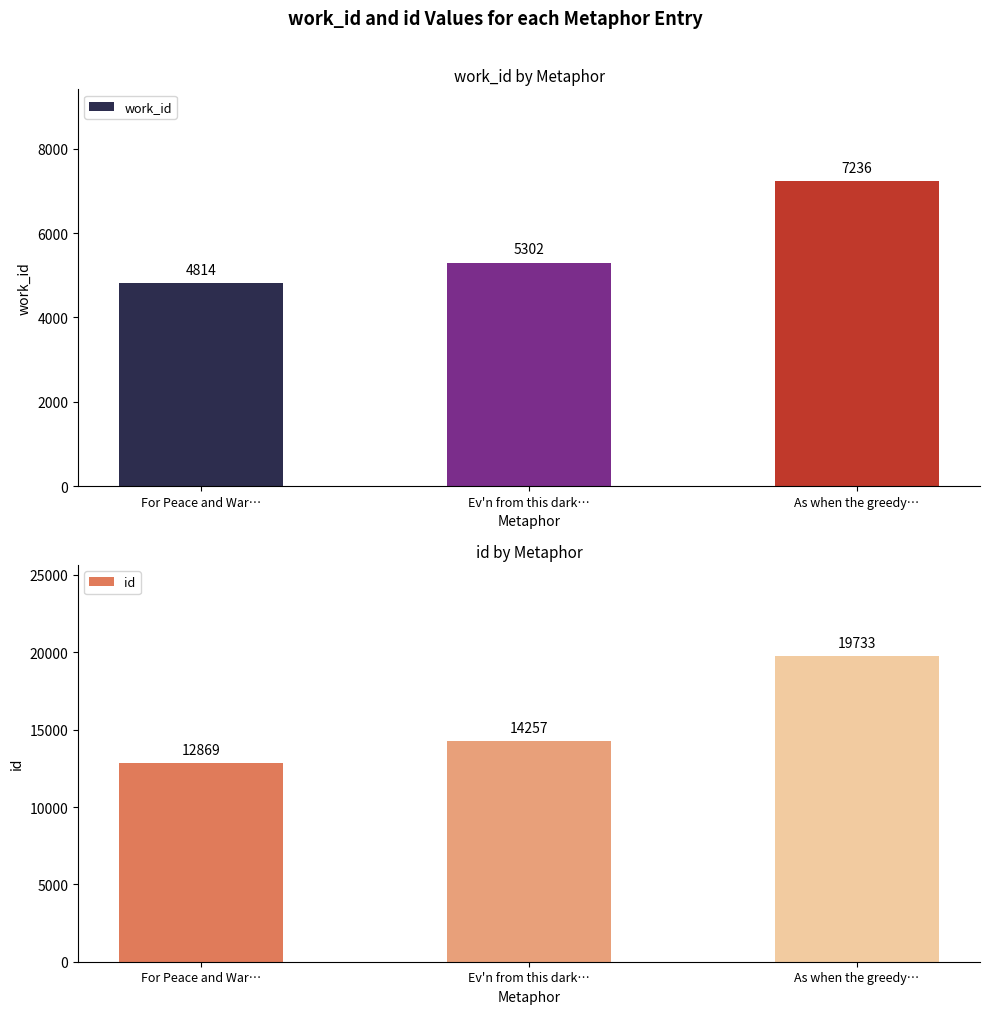

Between For Peace and War… and As when the greedy…, which series saw the biggest shift?

id